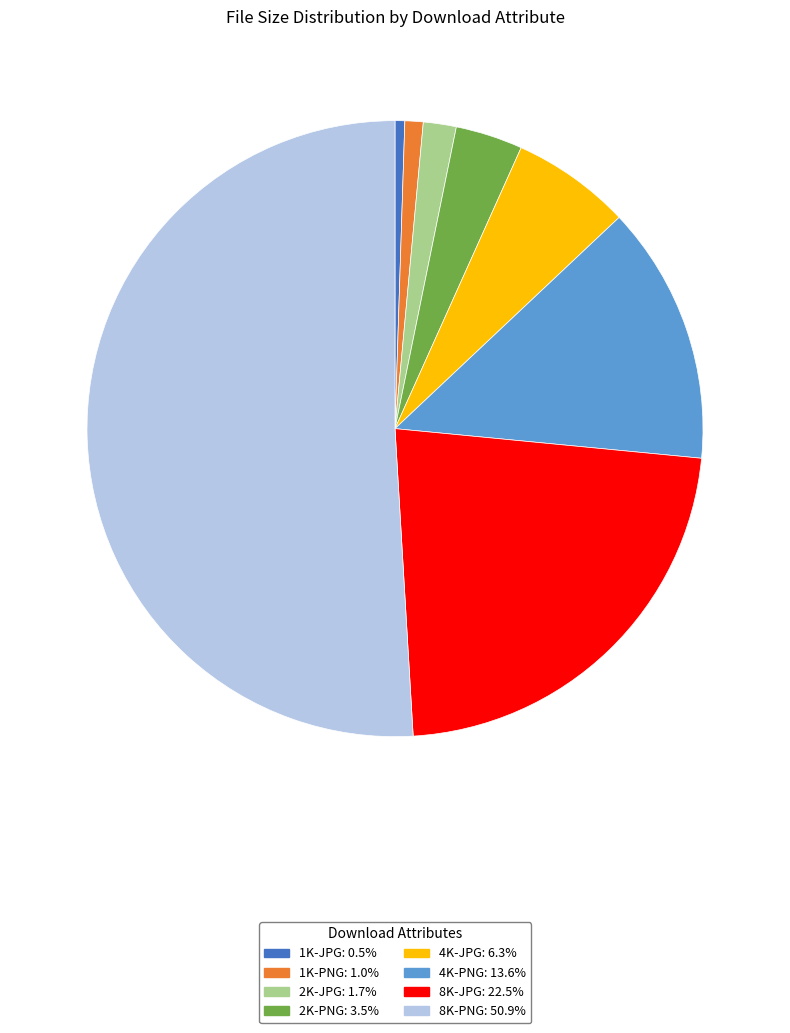

Is it true that 4K-PNG is 26% of the pie?

False